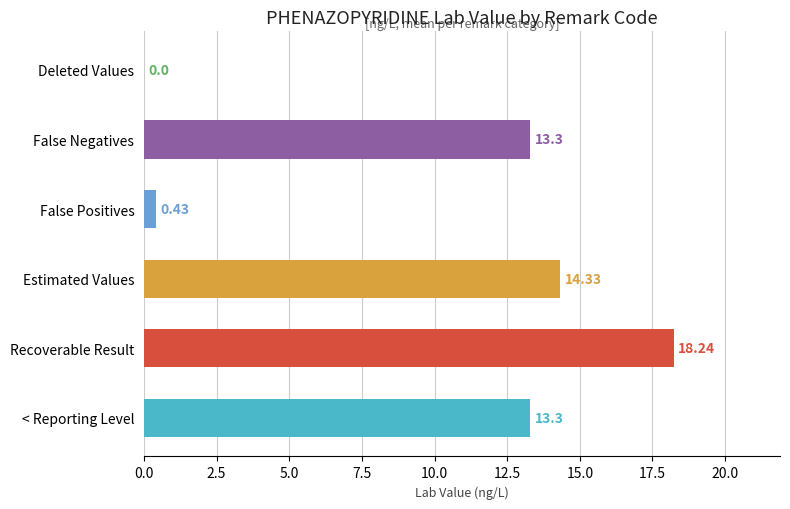

At which category does the chart reach its peak across all series?

Recoverable Result